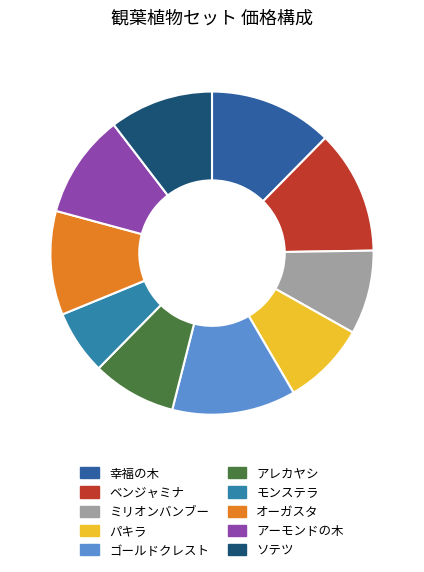

To the nearest percent, what is the average slice percentage?

10%